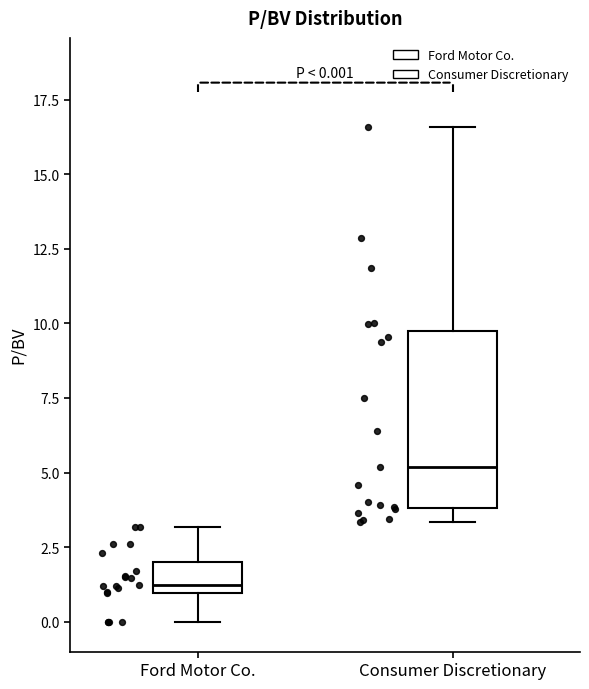

Comparing the boxes themselves (not the whiskers), which one is the tallest?

Consumer Discretionary